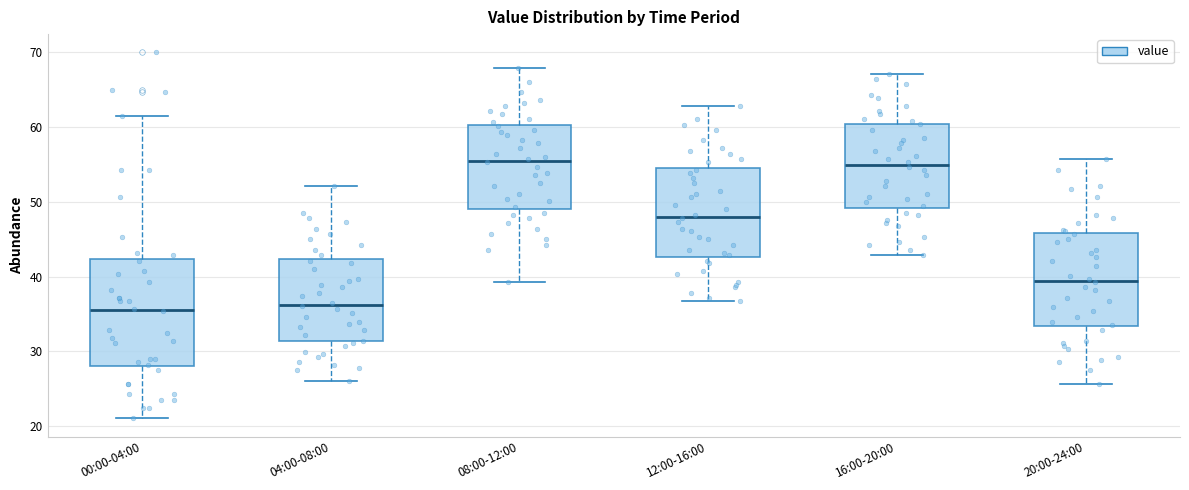

Reading left to right, read every box against the y-axis: the position of its median line, the range the box covers, and the ends of its whiskers. The values are not printed on the chart, so give them approximately, as read against the axis.

00:00-04:00: median 36, box 28 to 42, whiskers 21 to 61
04:00-08:00: median 36, box 31 to 42, whiskers 26 to 52
08:00-12:00: median 56, box 49 to 60, whiskers 39 to 68
12:00-16:00: median 48, box 43 to 55, whiskers 37 to 63
16:00-20:00: median 55, box 49 to 60, whiskers 43 to 67
20:00-24:00: median 39, box 33 to 46, whiskers 26 to 56